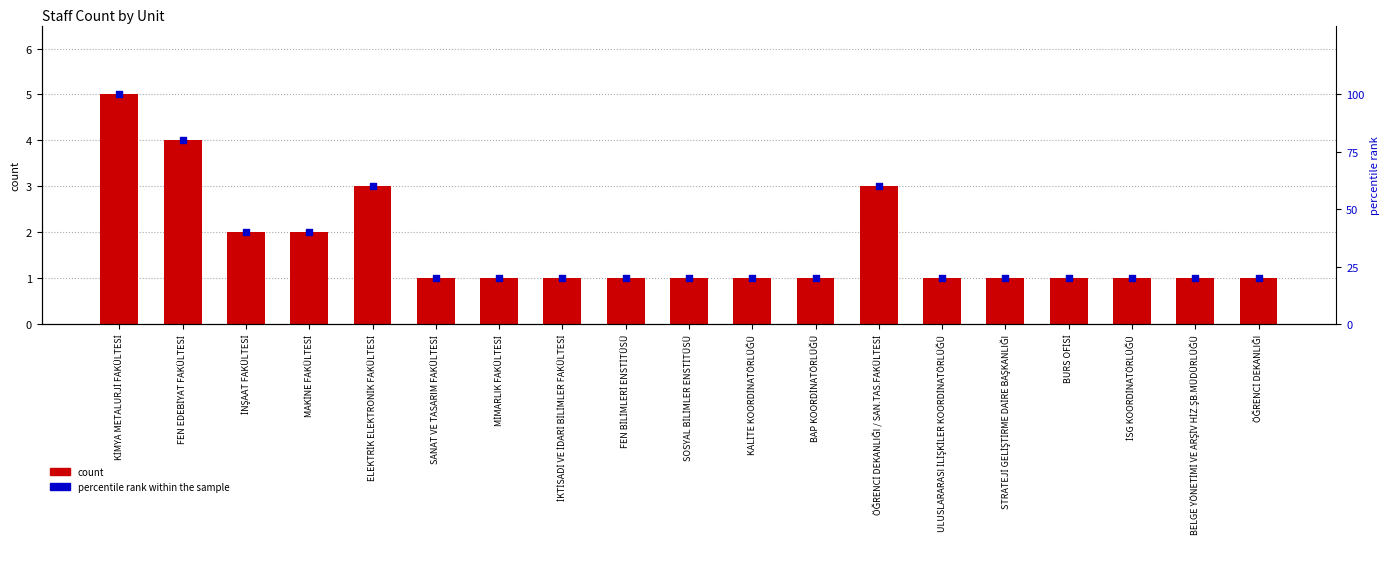

Is the value of count at ÖĞRENCİ DEKANLIĞI greater than the value of percentile rank within the sample at SOSYAL BİLİMLER ENSTİTÜSÜ?

No